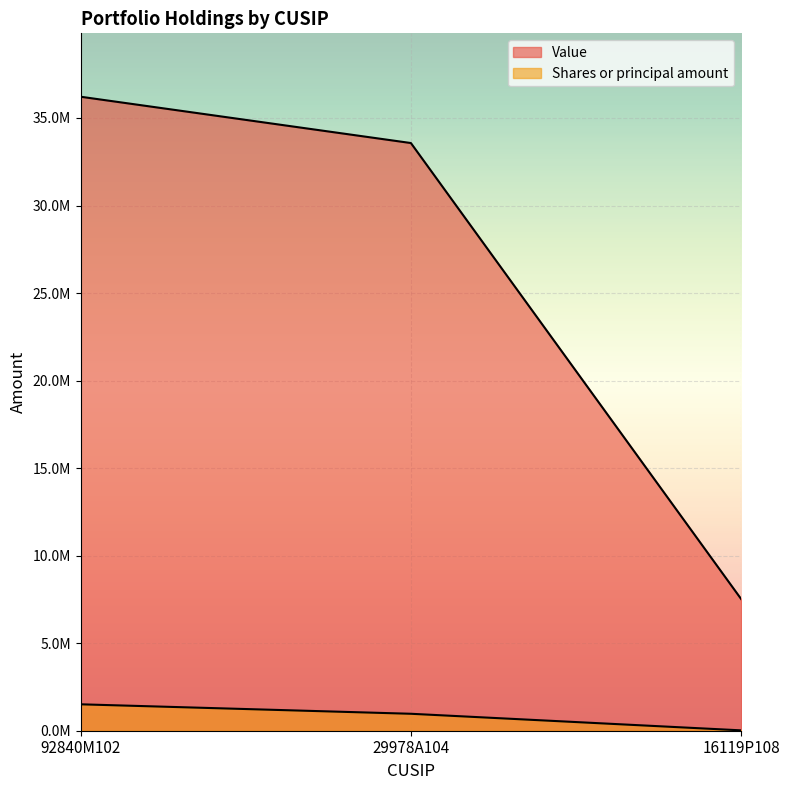

Is the value of Value at 92840M102 greater than the value of Shares or principal amount at 92840M102?

Yes